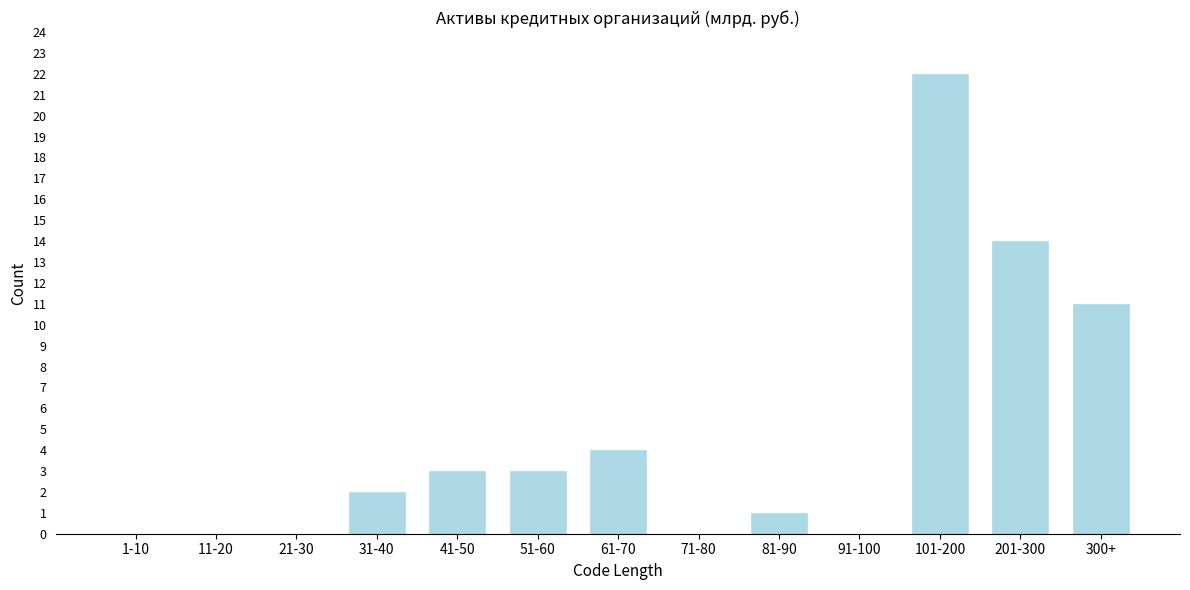

Reading right to left, what are all the values shown in this chart?

300+=11	201-300=14	101-200=22	91-100=0	81-90=1	71-80=0	61-70=4	51-60=3	41-50=3	31-40=2	21-30=0	11-20=0	1-10=0